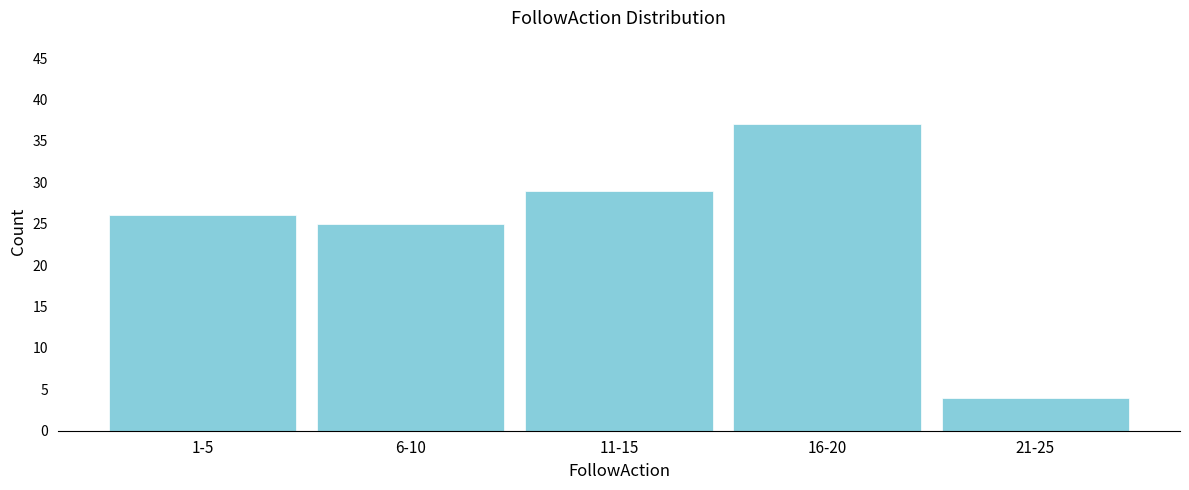

Reading left to right, what are all the values shown in this chart?

26	25	29	37	4